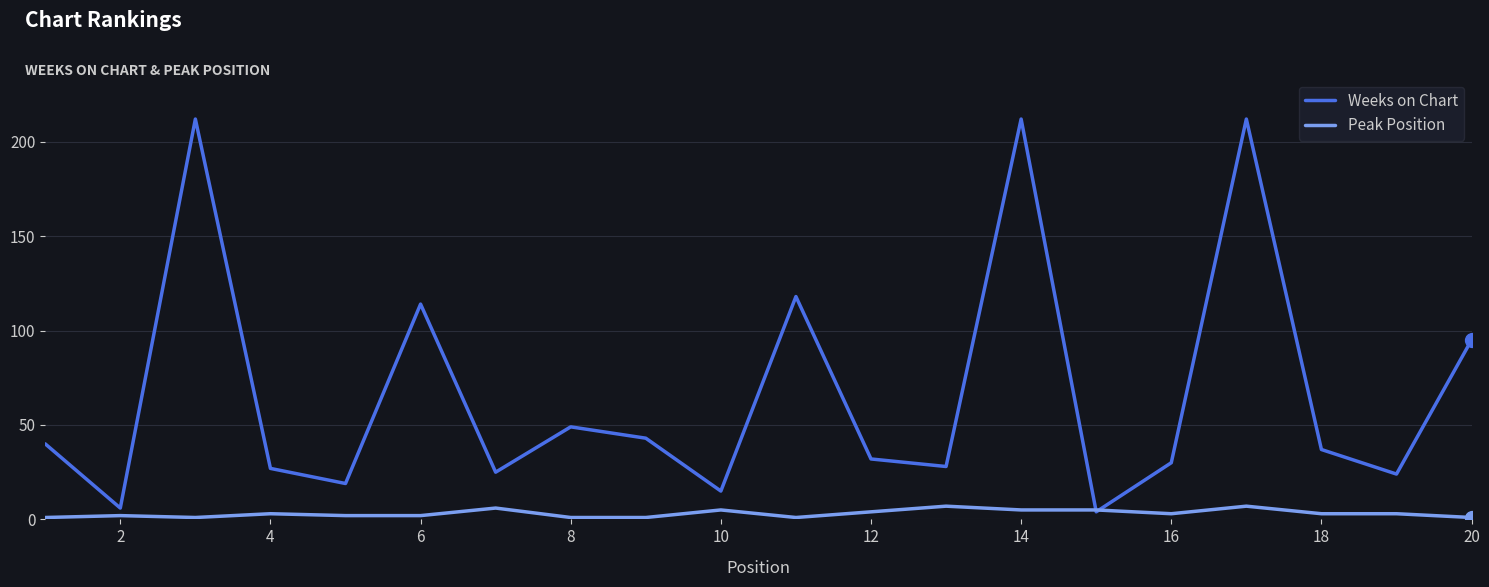

Rank the series by their maximum value, from highest to lowest.

Weeks on Chart, Peak Position